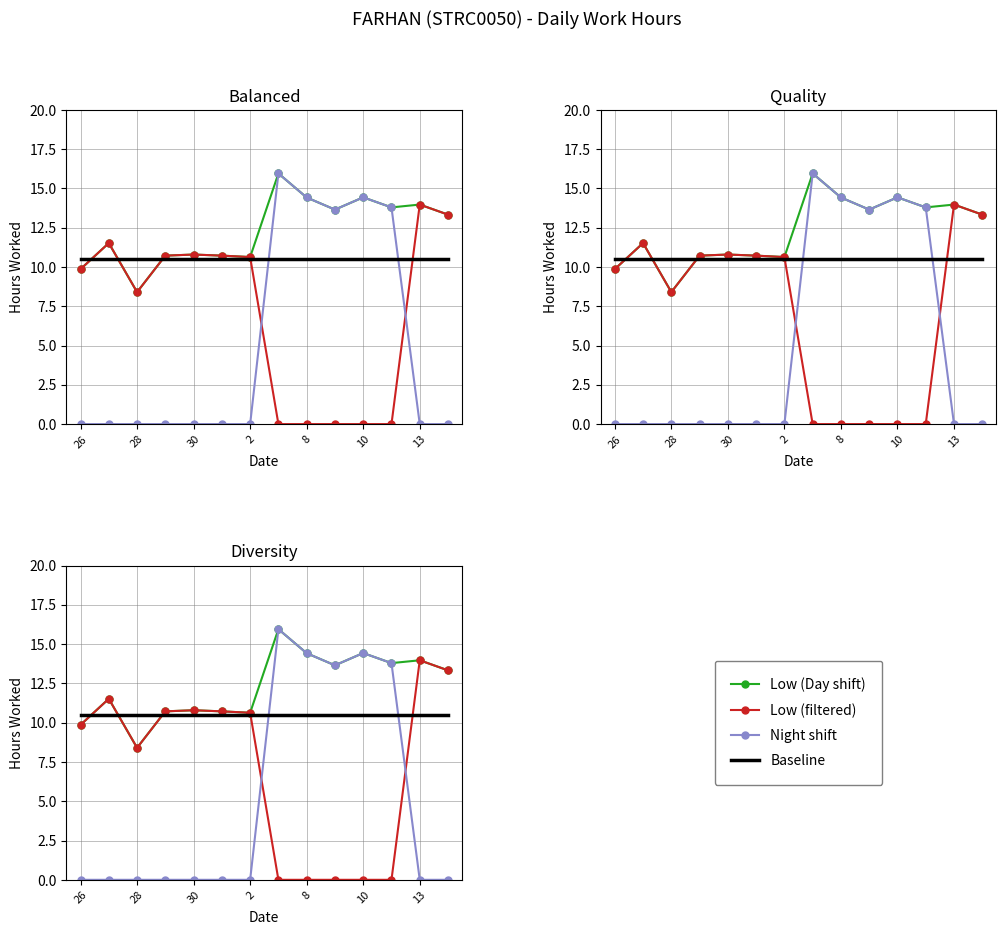

How many data points in Low (Day shift) are above 13?

7